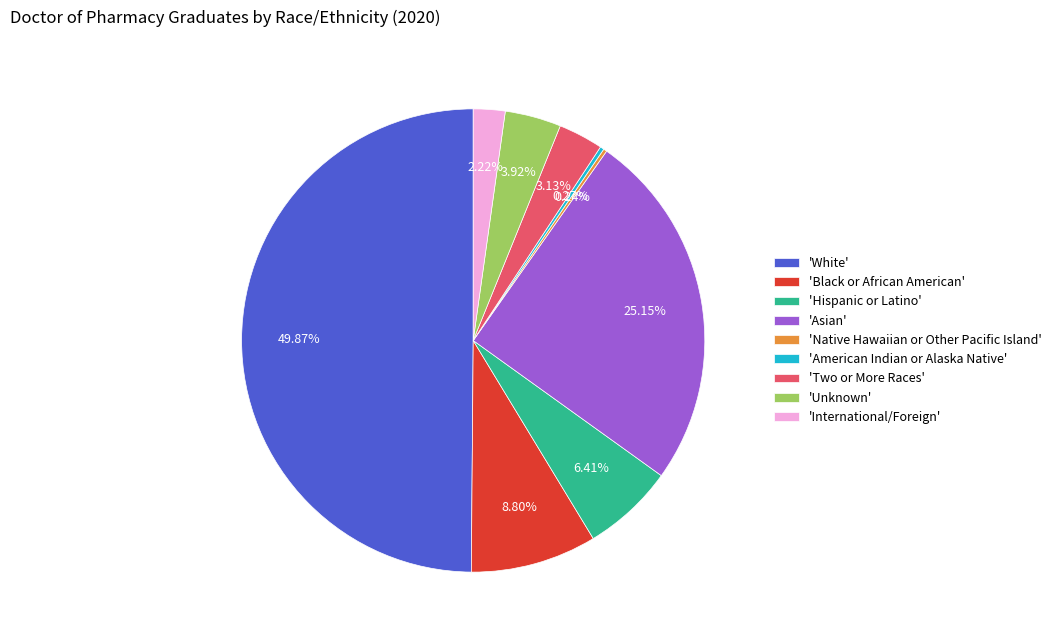

Approximately how many times larger is the value at 'Unknown' compared to 'Two or More Races'?

1.3